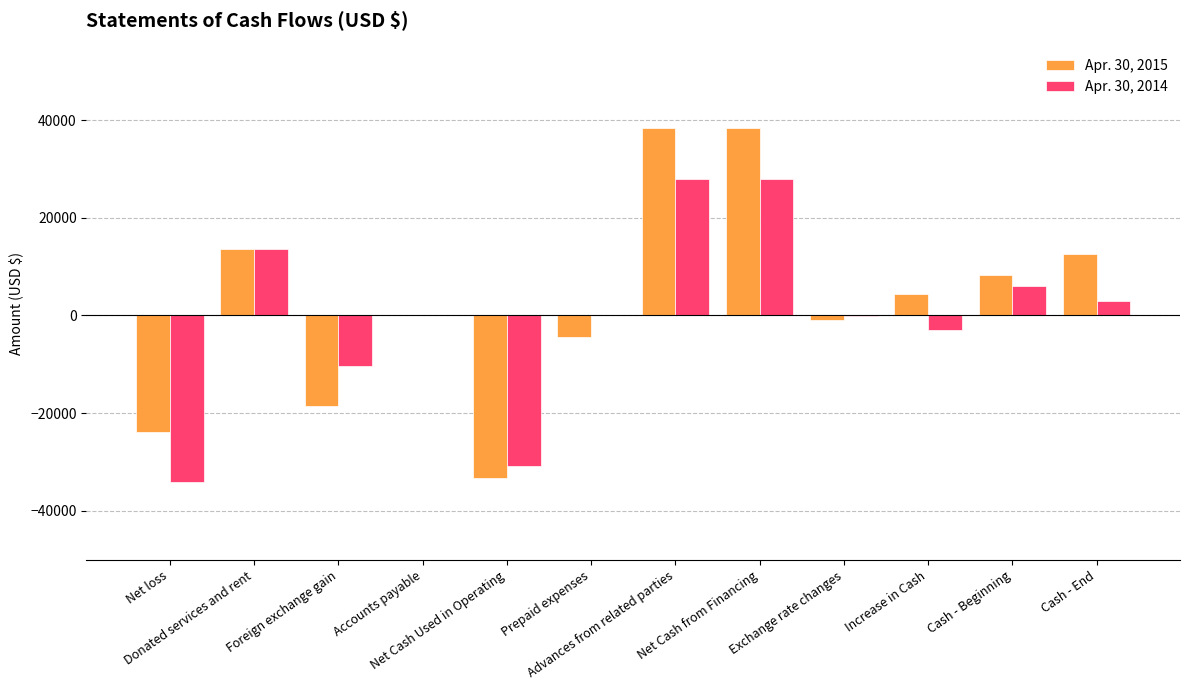

What is the sum of all Apr. 30, 2014 values?

-167